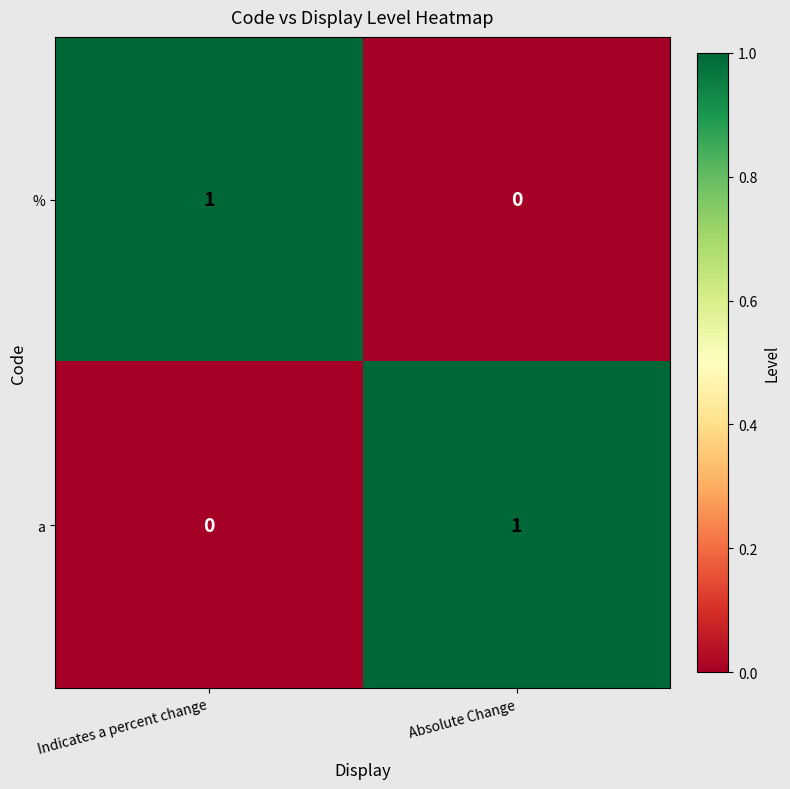

Is the value of a at Absolute Change greater than the value of % at Absolute Change?

Yes